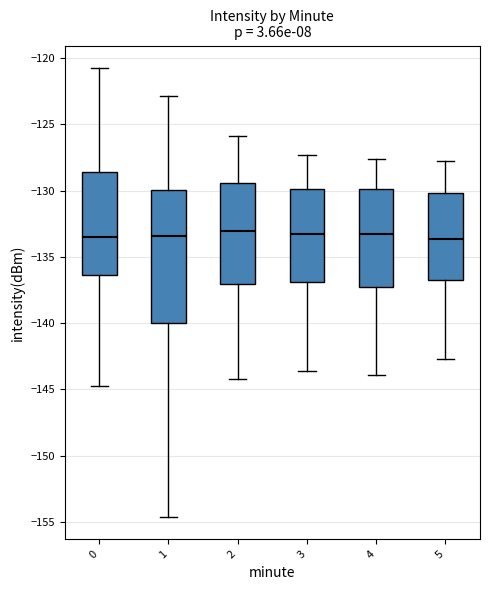

Which box is the tallest, from its lower edge to its upper edge?

1